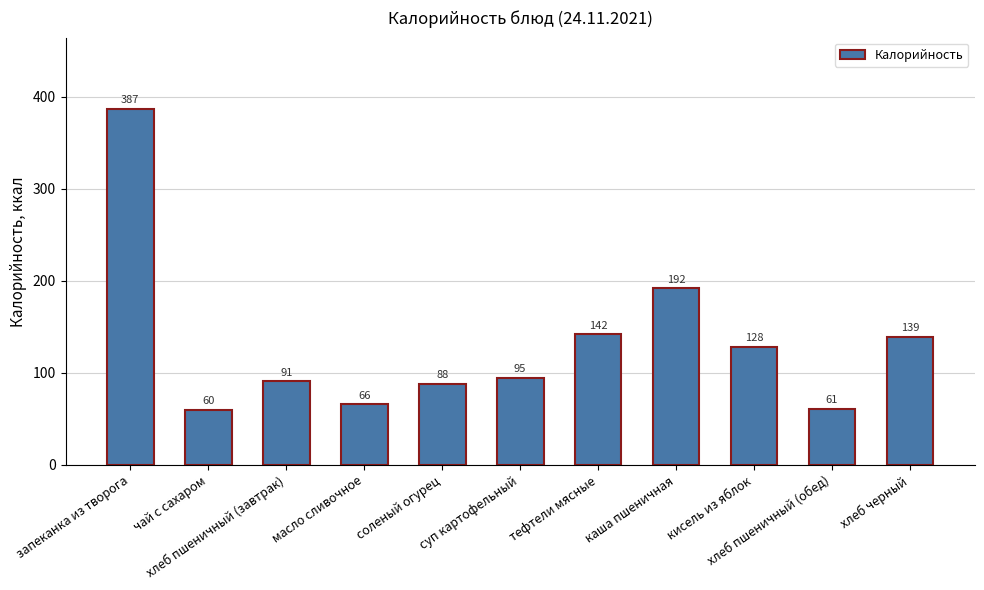

Reading right to left, what are all the values shown in this chart?

139	61	128	192	142	95	88	66	91	60	387